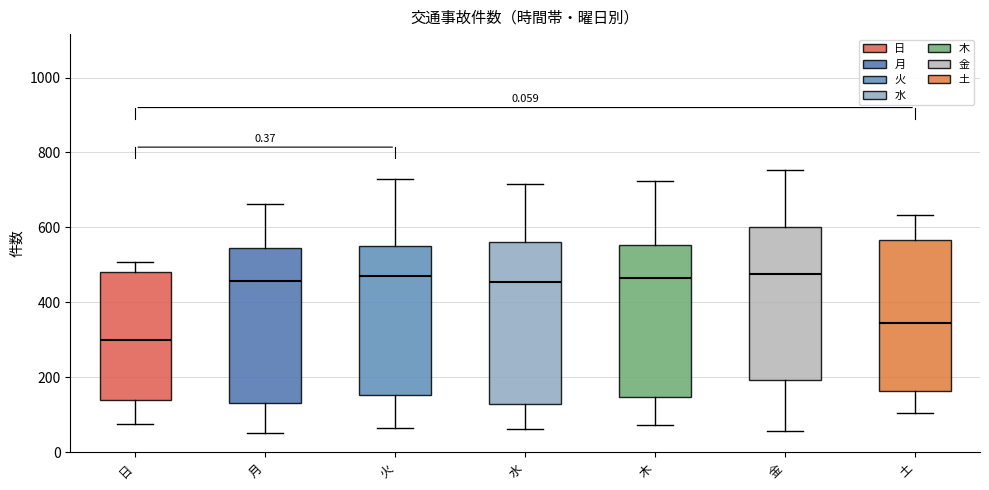

Reading left to right, transcribe this box plot: for each box, give where its median line is, the range the box spans, and where its two whiskers end, as read against the y-axis. The values are not printed on the chart, so give them approximately, as read against the axis.

日: median 300, box 140 to 480, whiskers 80 to 500
月: median 460, box 140 to 540, whiskers 60 to 660
火: median 460, box 160 to 560, whiskers 60 to 720
水: median 460, box 120 to 560, whiskers 60 to 720
木: median 460, box 140 to 560, whiskers 80 to 720
金: median 480, box 200 to 600, whiskers 60 to 760
土: median 340, box 160 to 560, whiskers 100 to 640